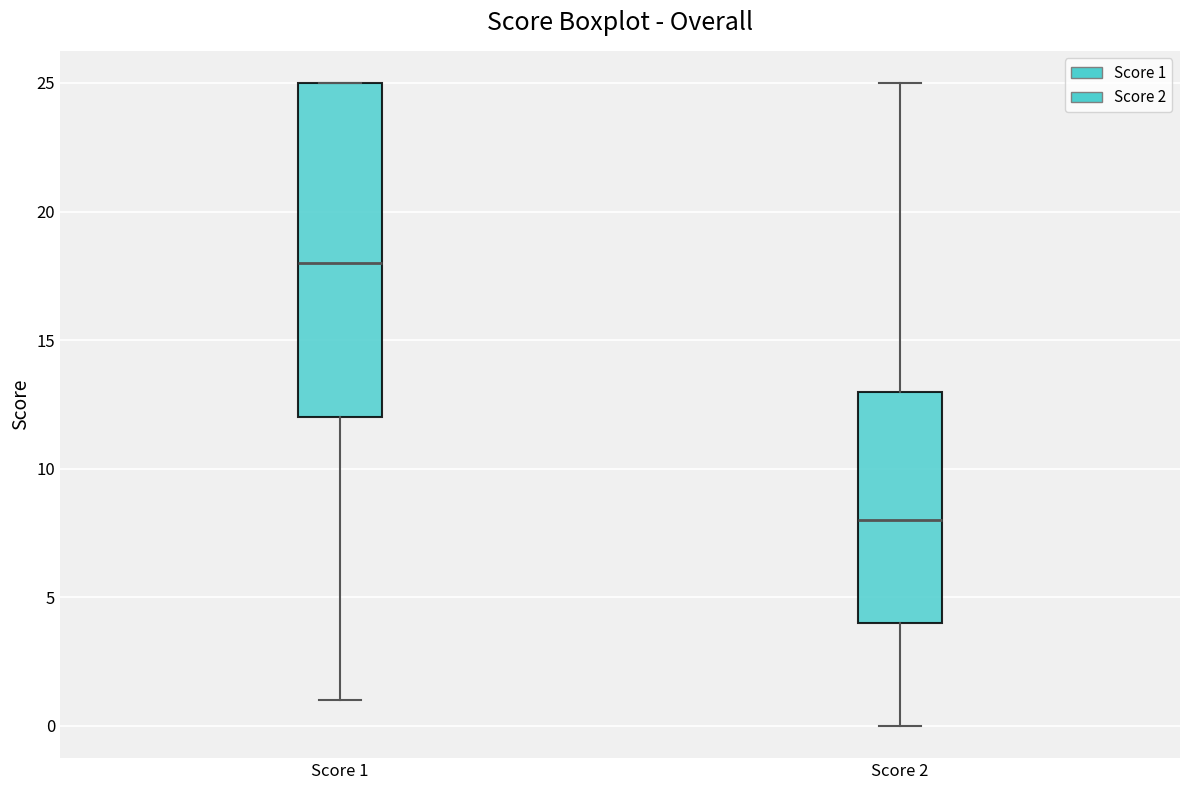

Reading left to right, transcribe this box plot: for each box, give where its median line is, the range the box spans, and where its two whiskers end, as read against the y-axis. The values are not printed on the chart, so give them approximately, as read against the axis.

Score 1: median 18, box 12 to 25, whiskers 1 to 25
Score 2: median 8, box 4 to 13, whiskers 0 to 25